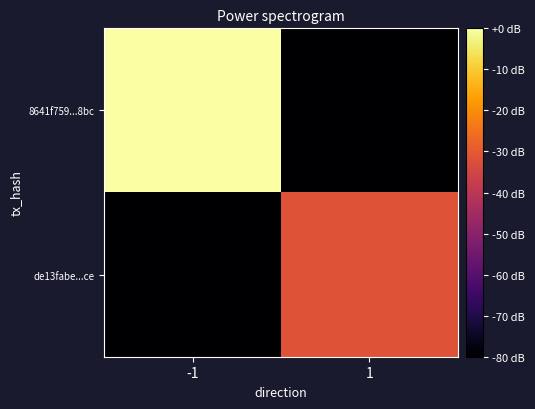

Which series has the widest spread of values?

8641f759...8bc